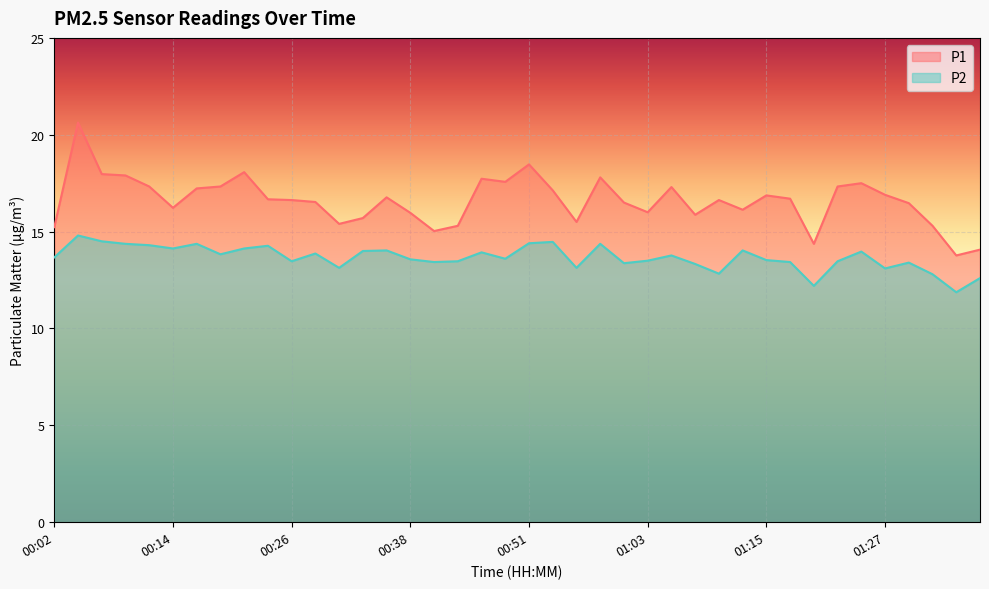

True or false: P2 and P1 intersect in this chart.

False